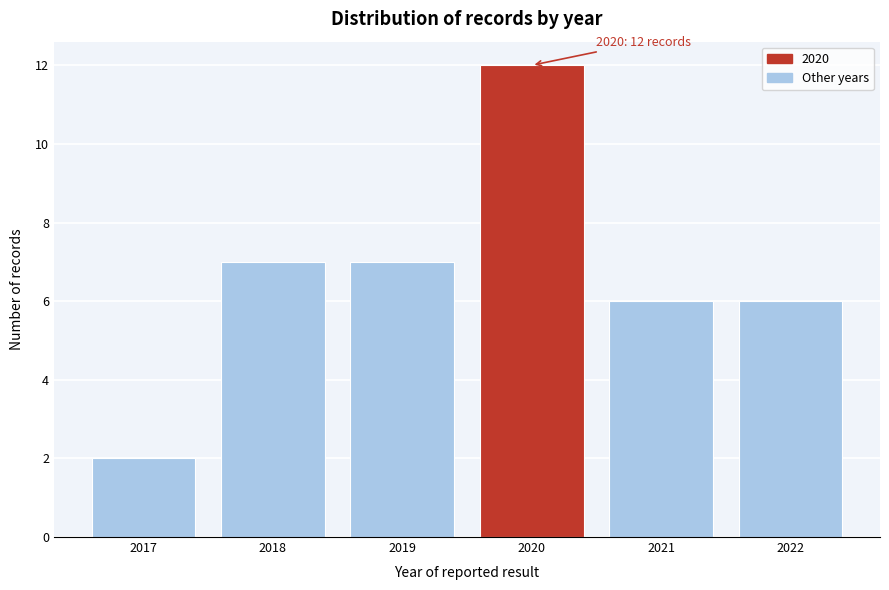

Reading right to left, what are all the values shown in this chart?

6	6	12	7	7	2